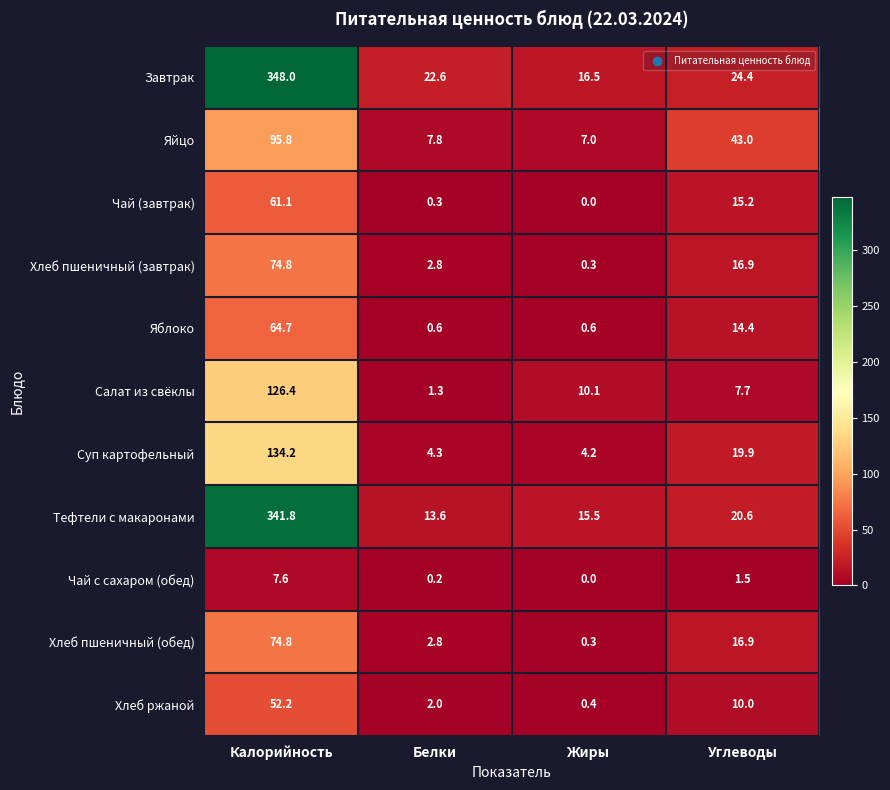

Which series has the largest total across all categories?

Завтрак